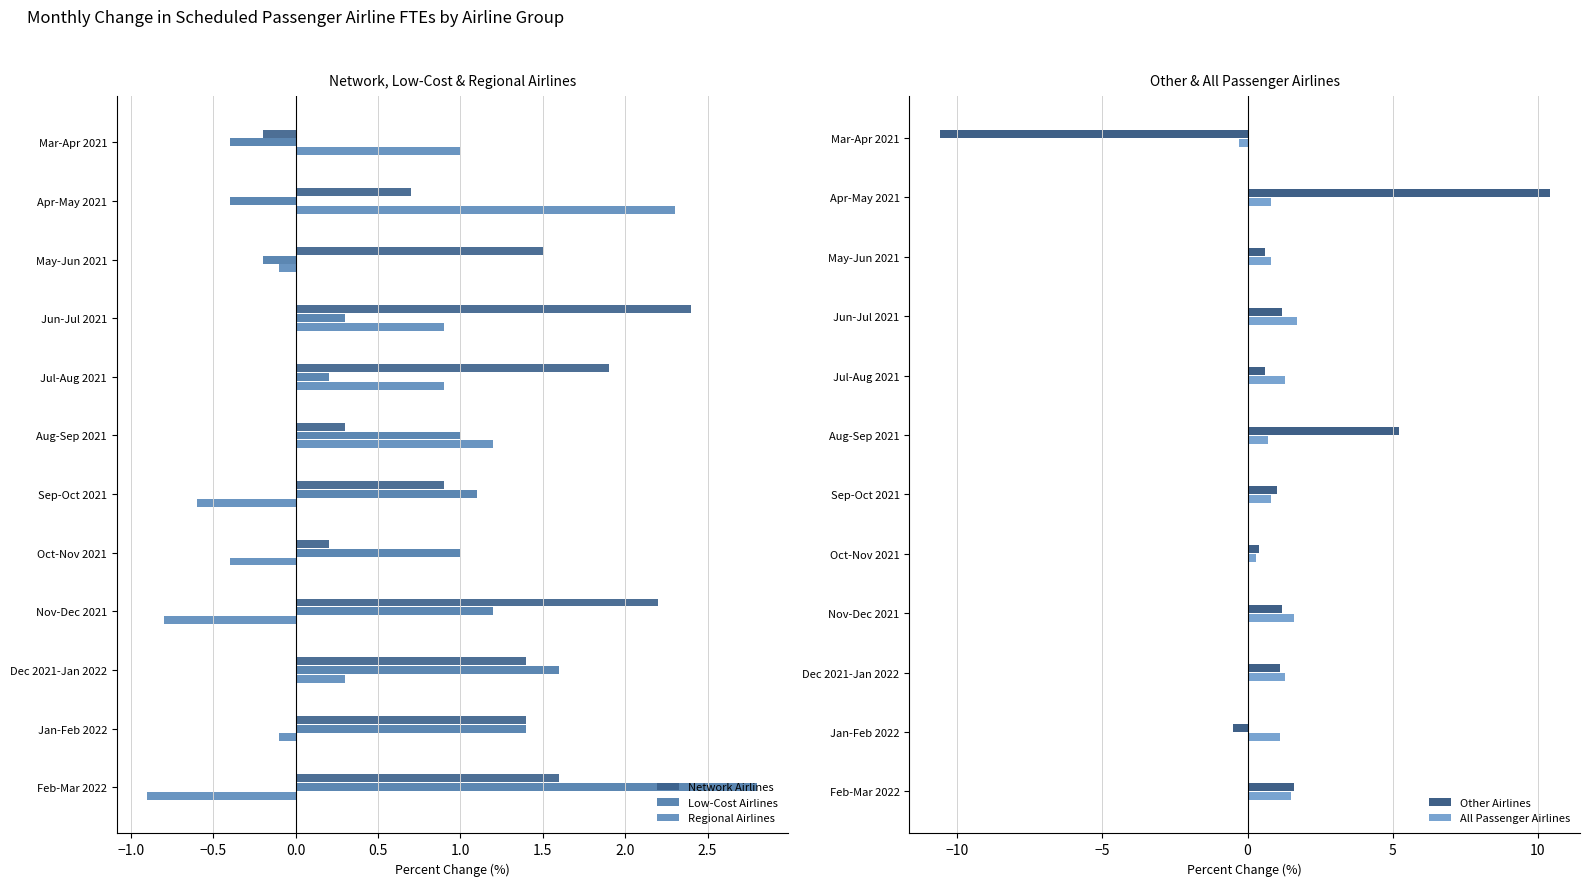

What is the value of the Network Airlines bar at the 8th from the left?

0.2